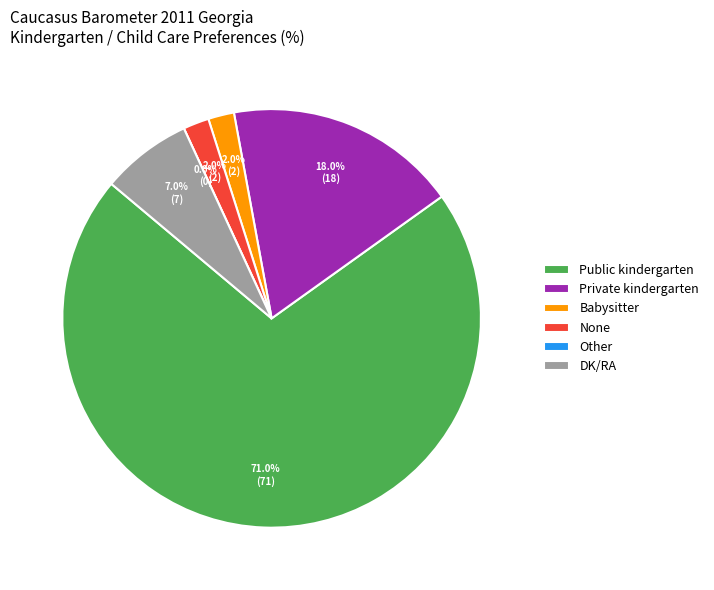

Which slice is the smallest?

Other